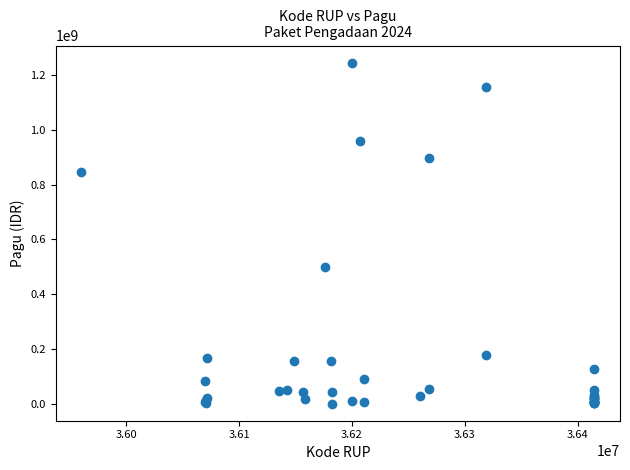

What Y value in the scatter plot is closest to 622840000?

499932000